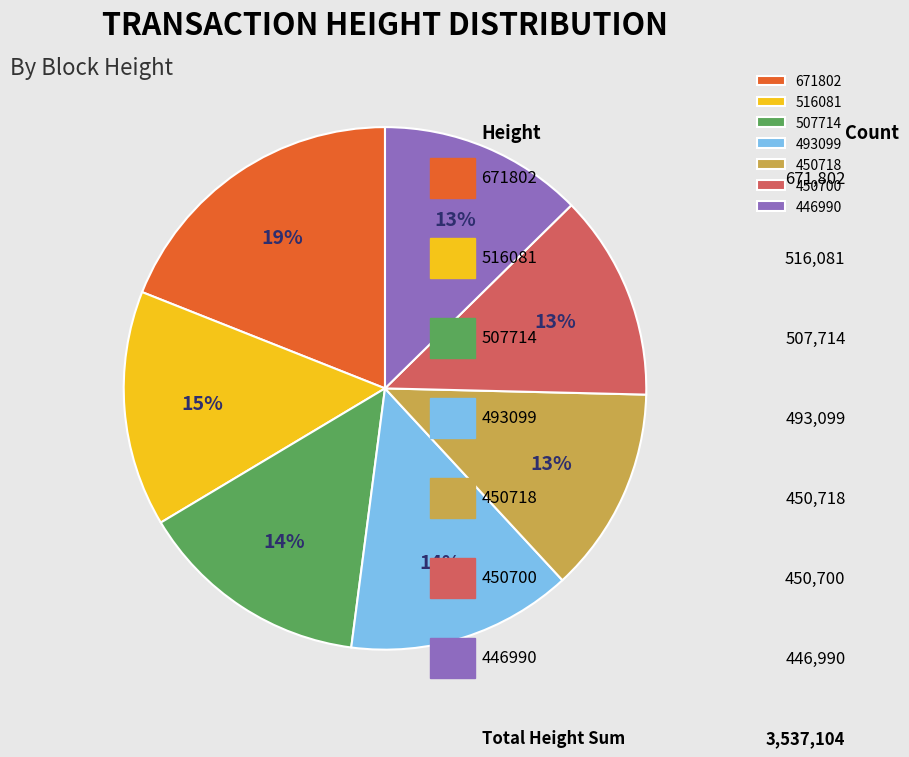

To the nearest percent, what percentage of the pie is 507714?

14%